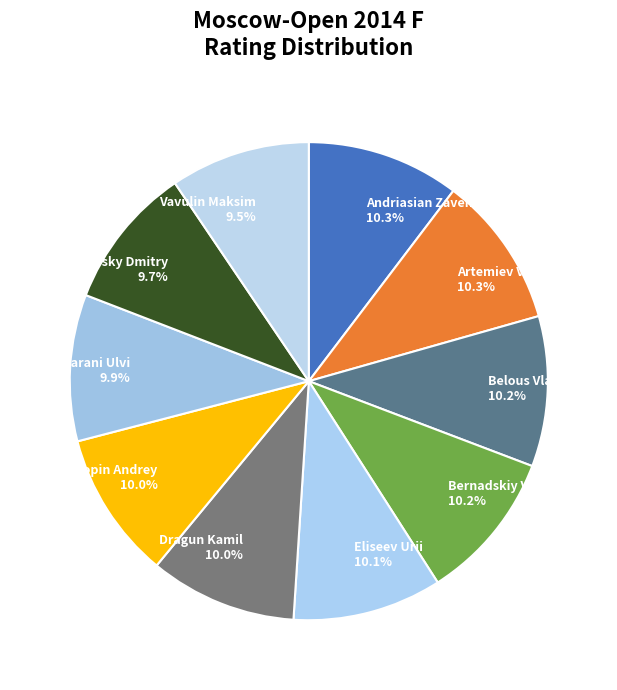

What is the ratio of the value at Stukopin Andrey to the value at Eliseev Urii?

1.0